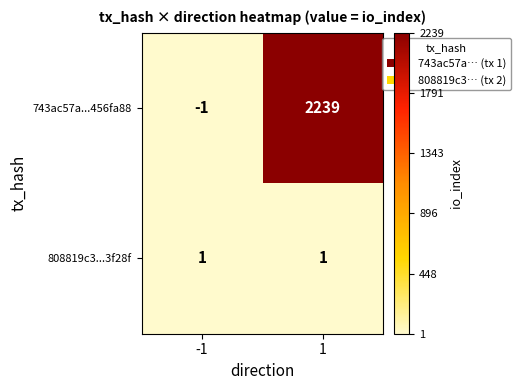

Is it true that 808819c3...3f28f equals 1 at 1?

True